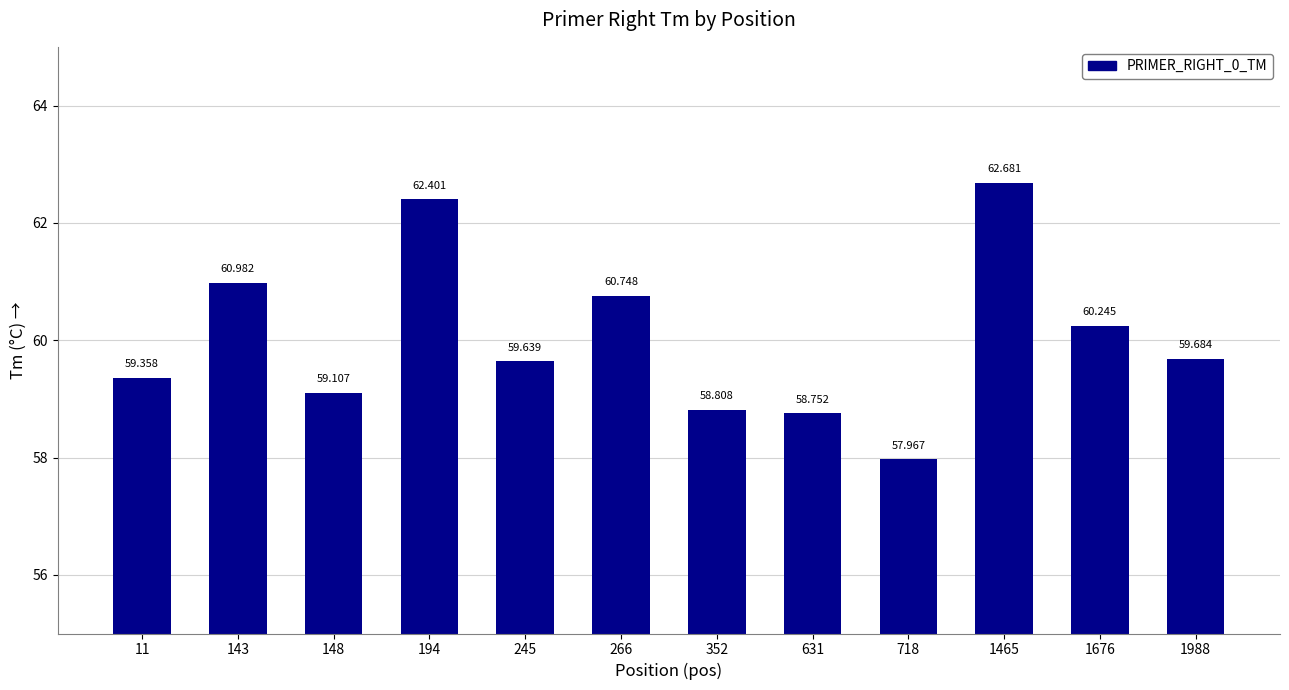

Between 148 and 631, which is larger?

148